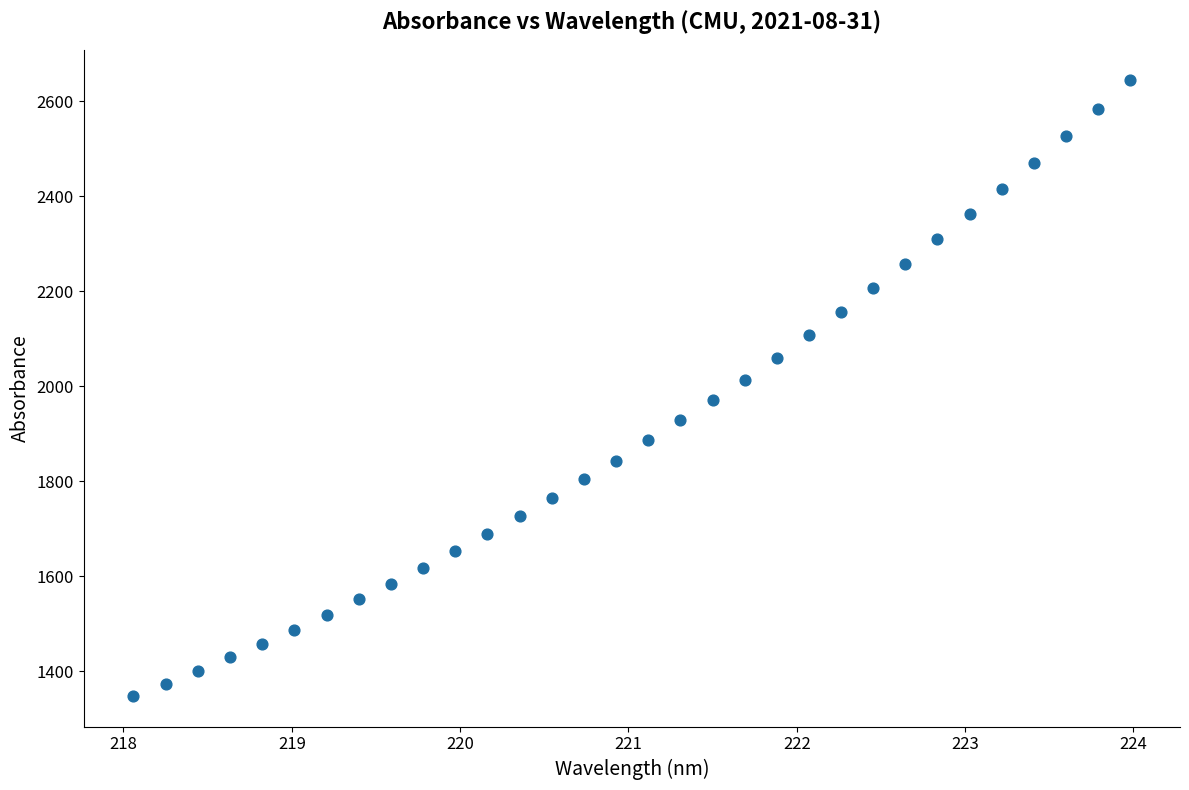

What is the range of X values (max minus min)?

5.9